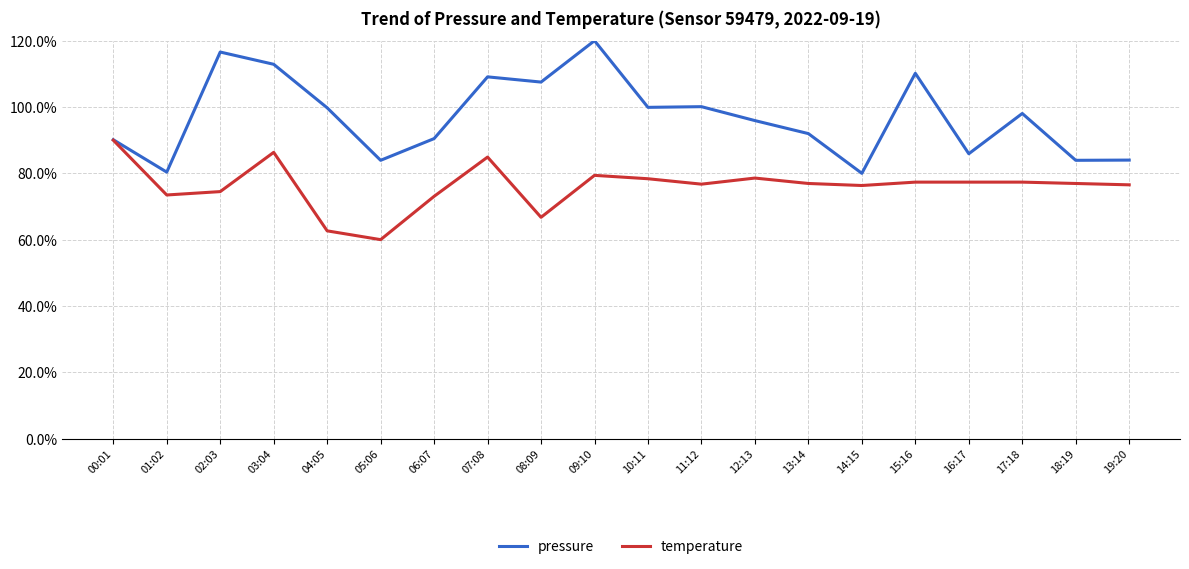

What is the sum of the temperature values at 02:03 and 13:14?

151.4